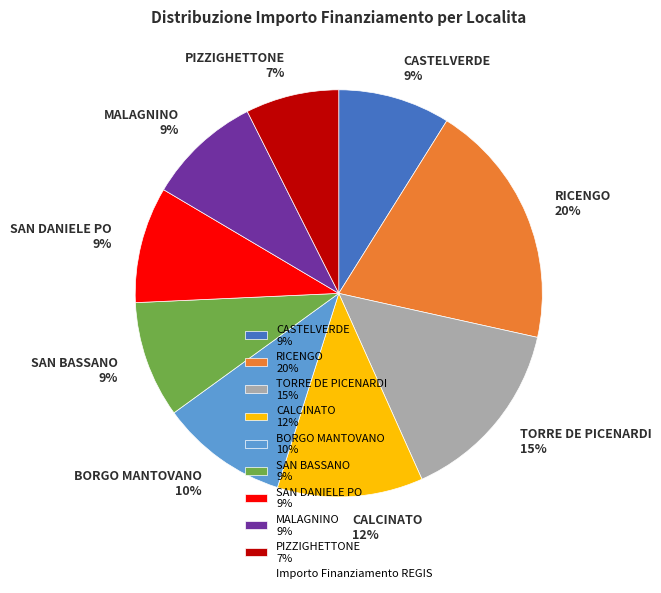

To the nearest percent, what portion does PIZZIGHETTONE represent?

7%